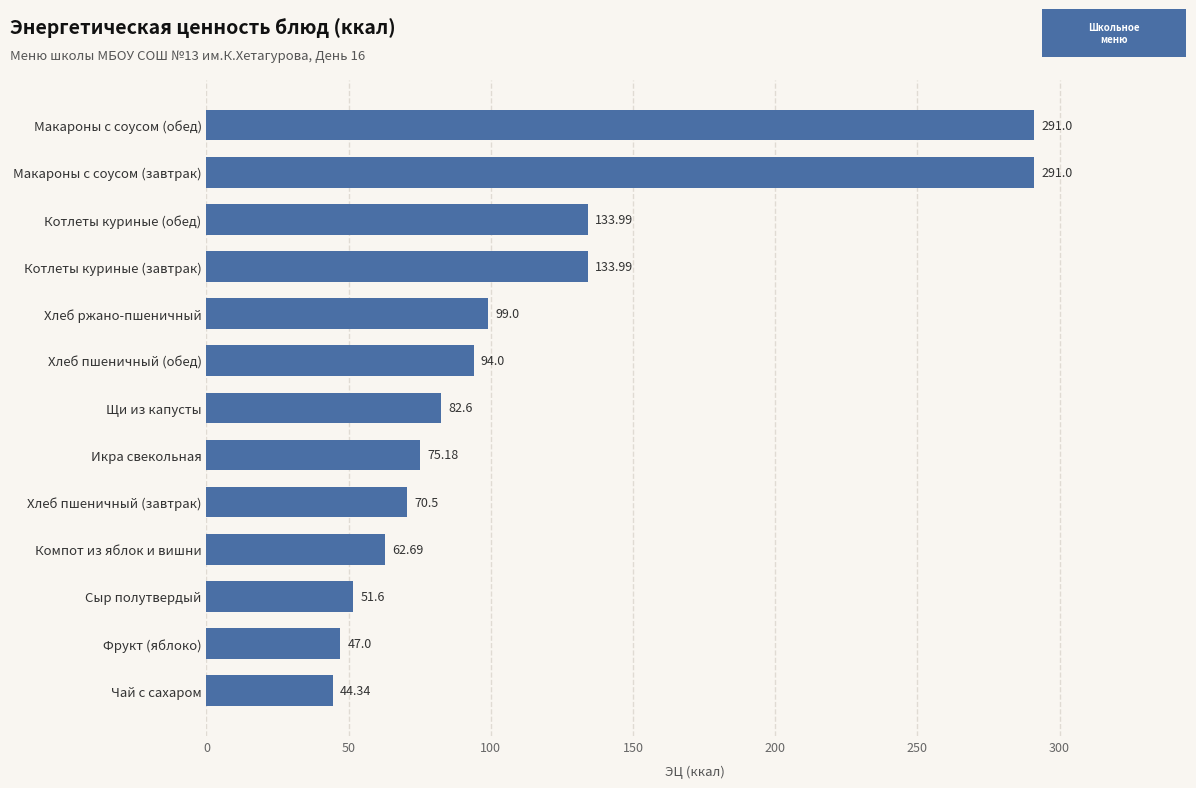

Which label corresponds to the smallest value in the chart?

Чай с сахаром